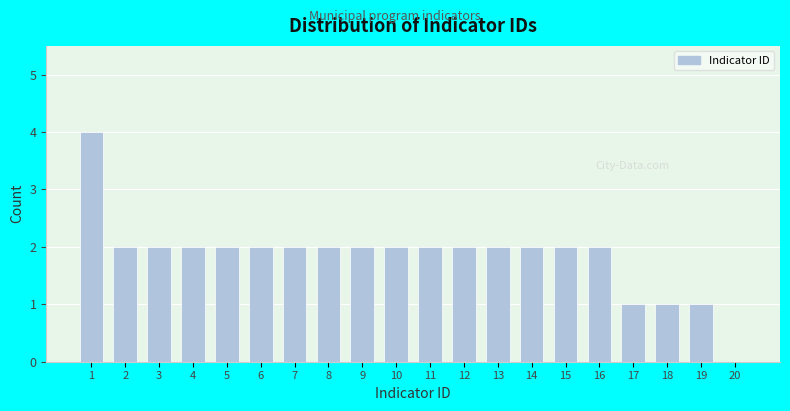

Reading left to right, list all the values displayed in this chart.

1=4	2=2	3=2	4=2	5=2	6=2	7=2	8=2	9=2	10=2	11=2	12=2	13=2	14=2	15=2	16=2	17=1	18=1	19=1	20=0